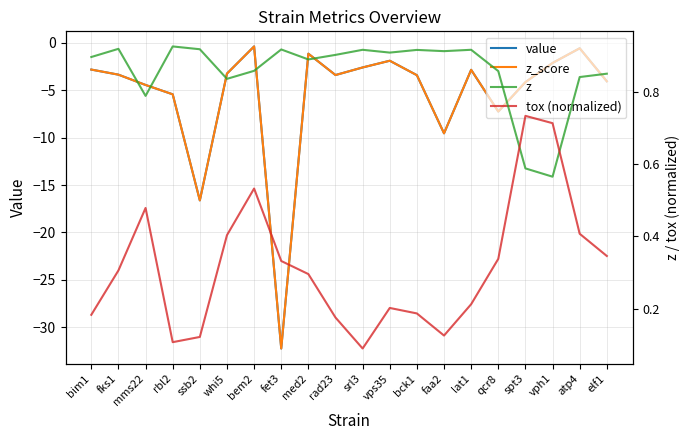

What is the sum of all z_score values?

-111.5